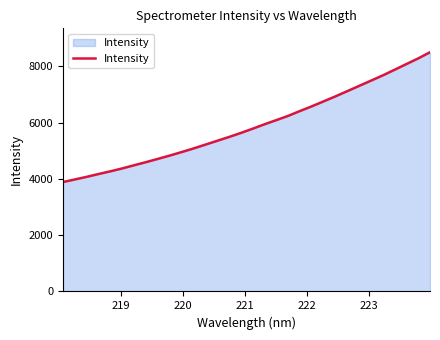

What is the difference between the maximum and minimum values?

4612.7